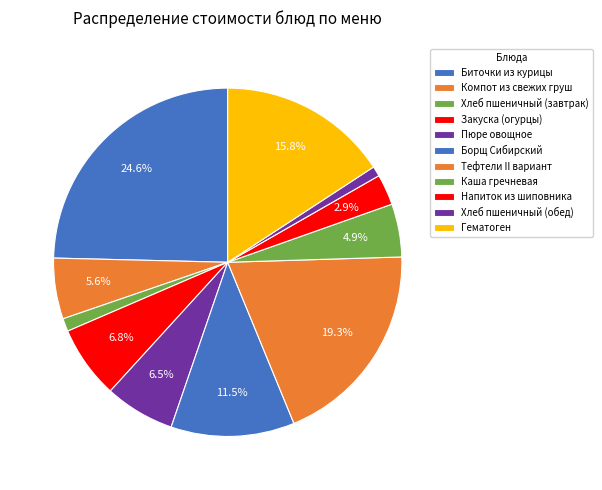

Rank the categories by value from lowest to highest.

Хлеб пшеничный (обед), Хлеб пшеничный (завтрак), Напиток из шиповника, Каша гречневая, Компот из свежих груш, Пюре овощное, Закуска (огурцы), Борщ Сибирский, Гематоген, Тефтели II вариант, Биточки из курицы